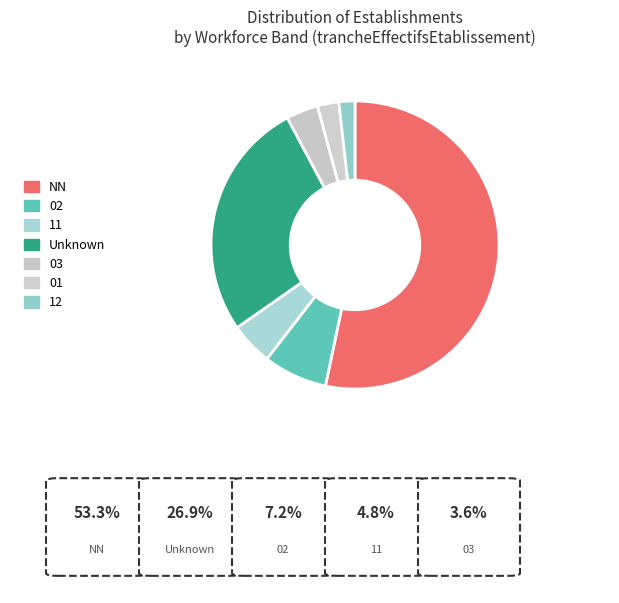

What is the ratio of the value at 01 to the value at 02?

0.3